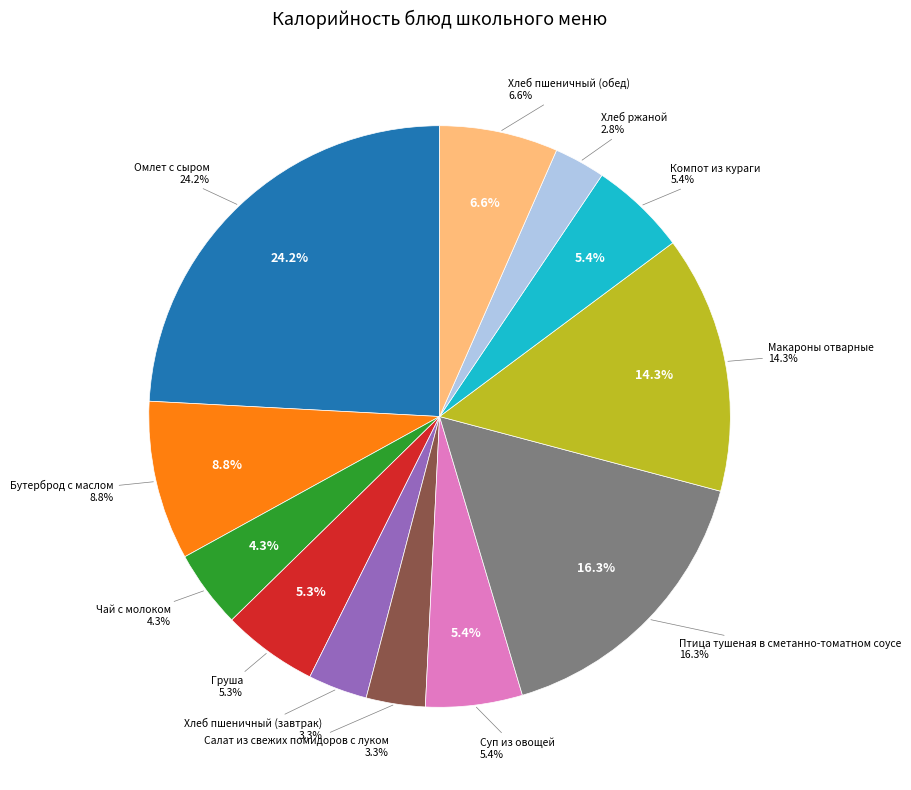

Which has a higher value, Компот из кураги or Омлет с сыром?

Омлет с сыром